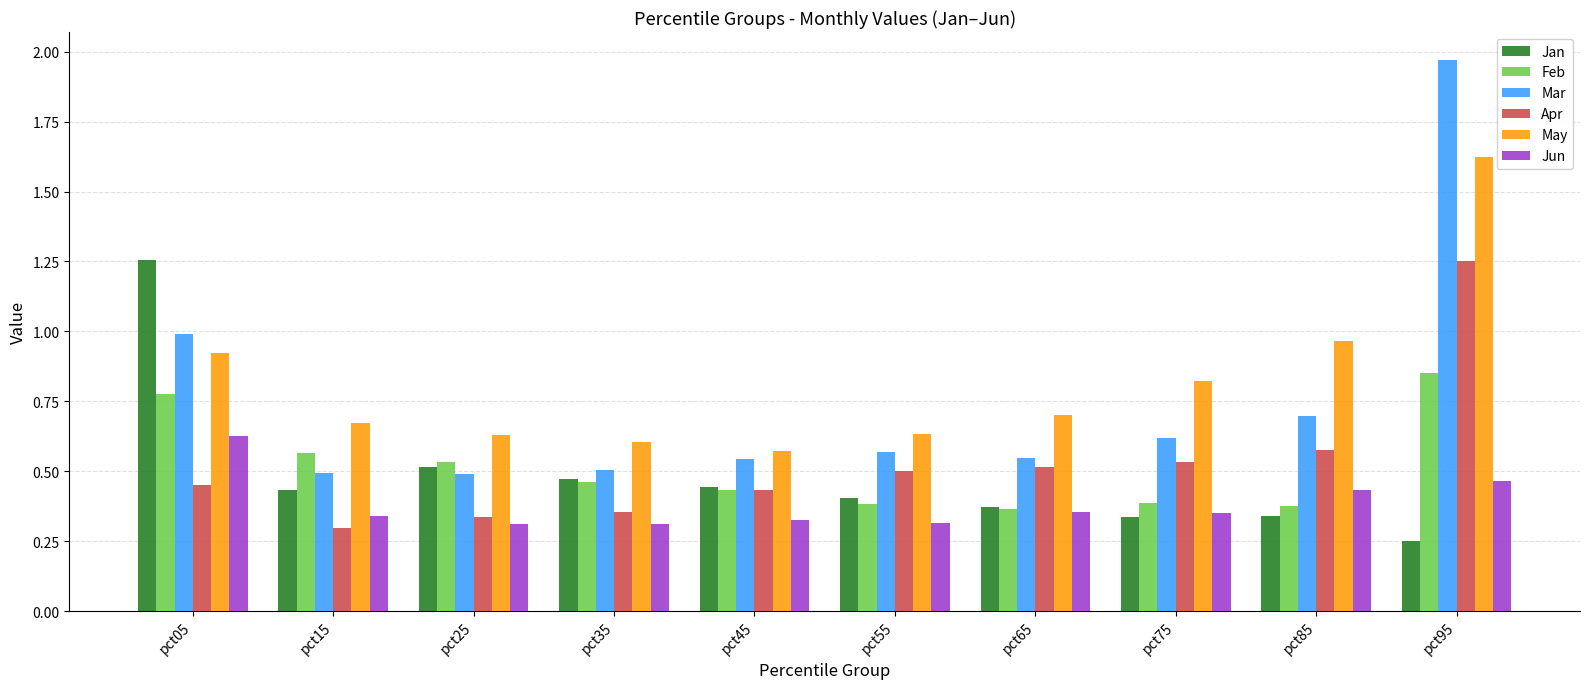

At which category does the chart reach its minimum across all series?

pct95